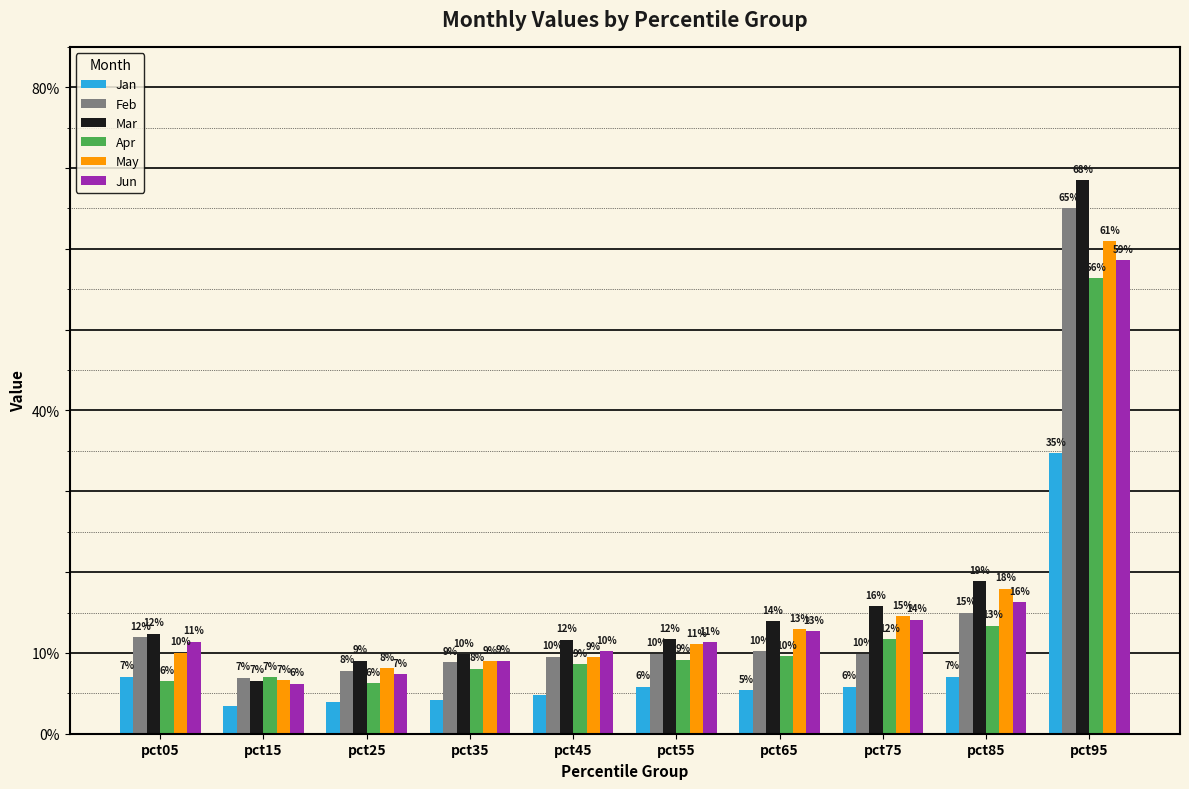

What is the greatest value displayed?

0.7